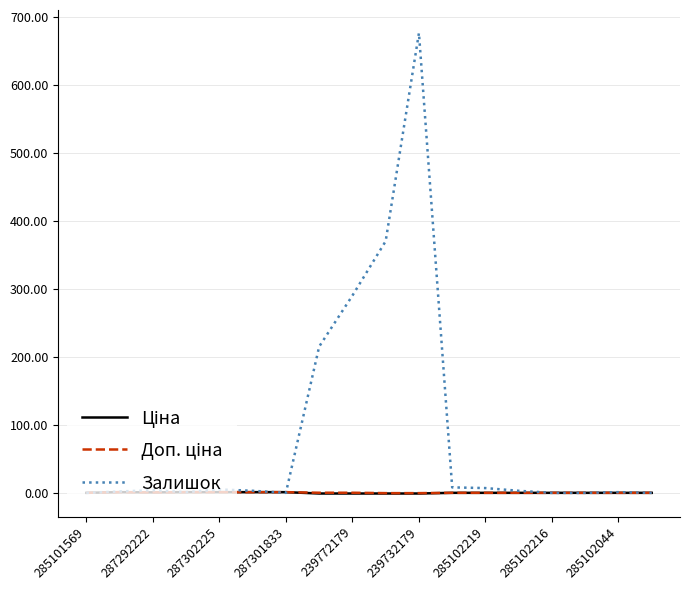

Which series has the widest spread of values?

Залишок